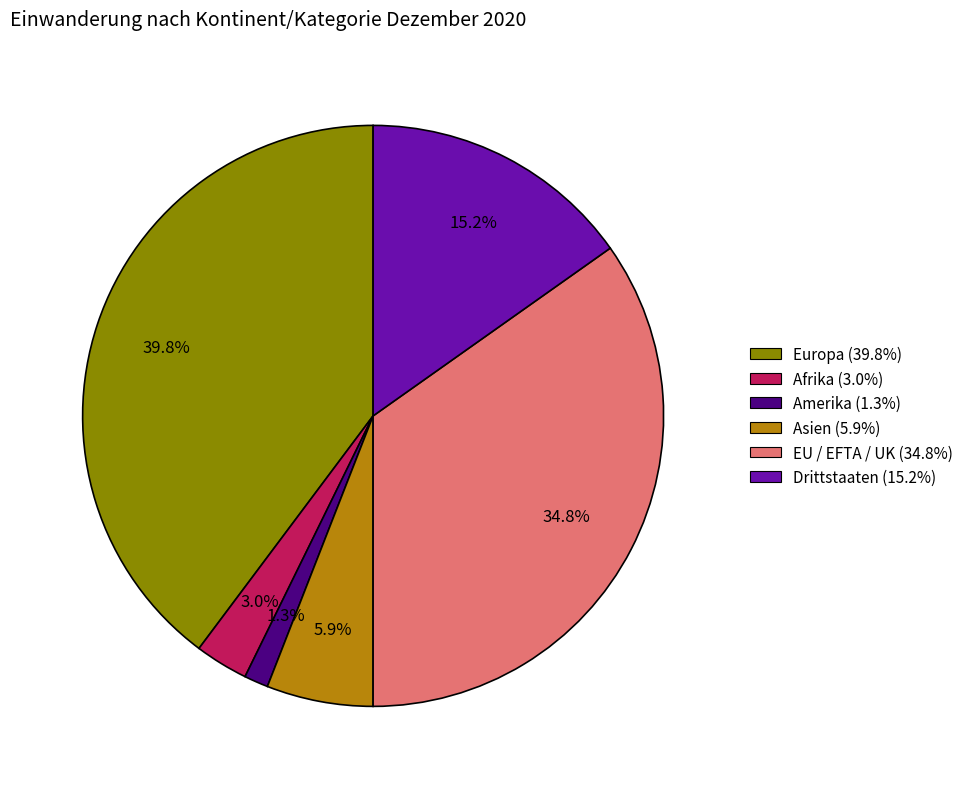

Does any single category account for the majority?

No